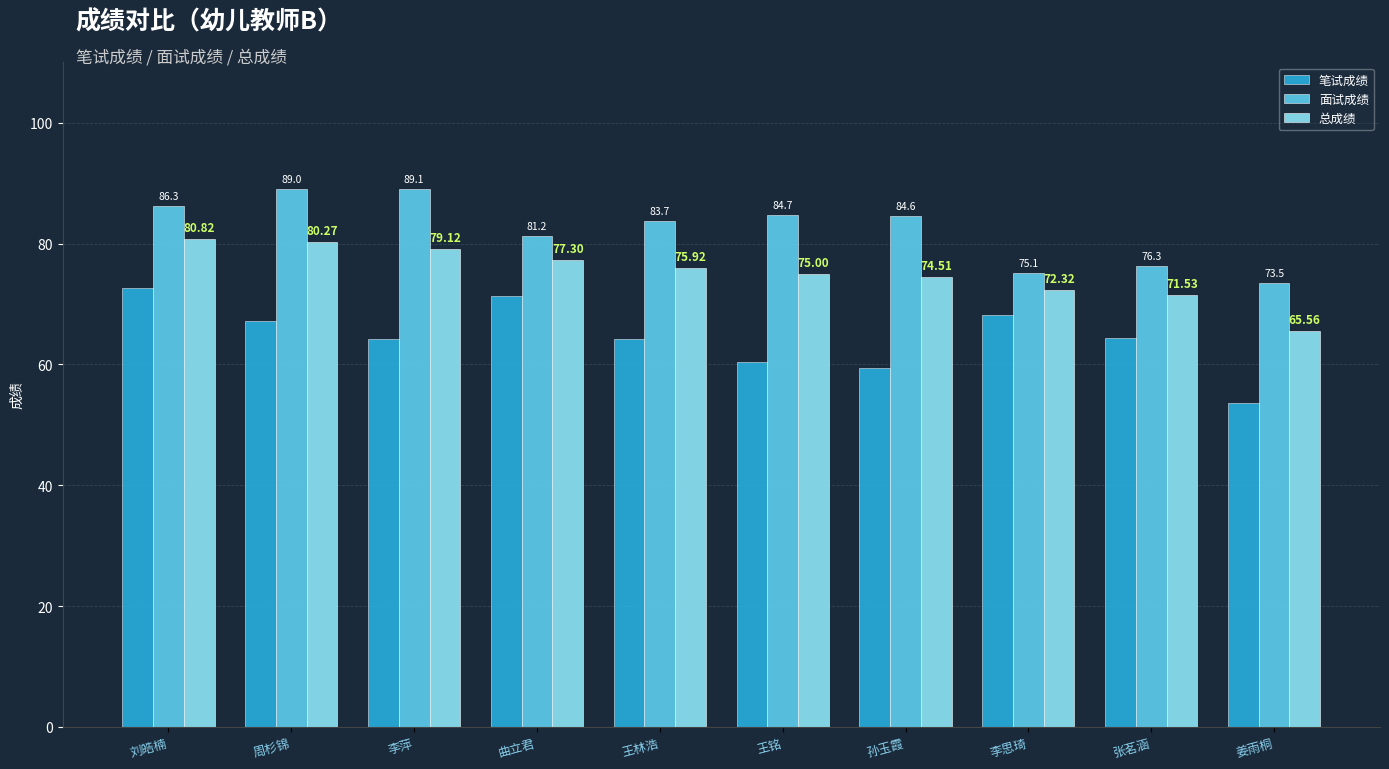

What is the difference between the 面试成绩 values at 李萍 and 周杉锦?

0.1